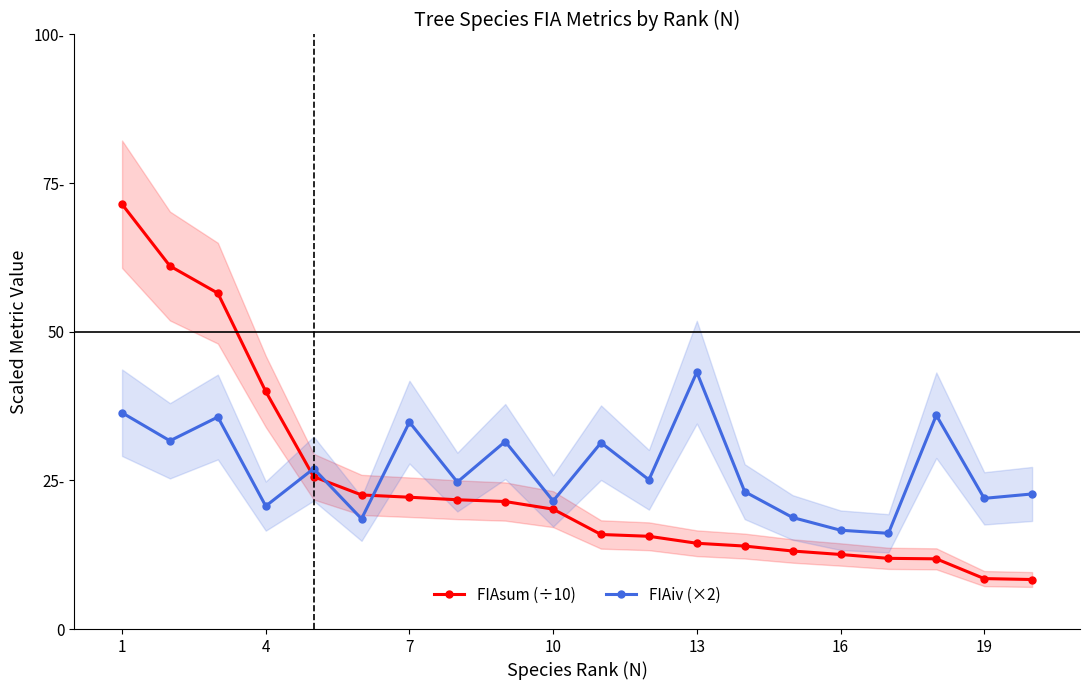

Which category has the highest value in the FIAsum (÷10) series?

1